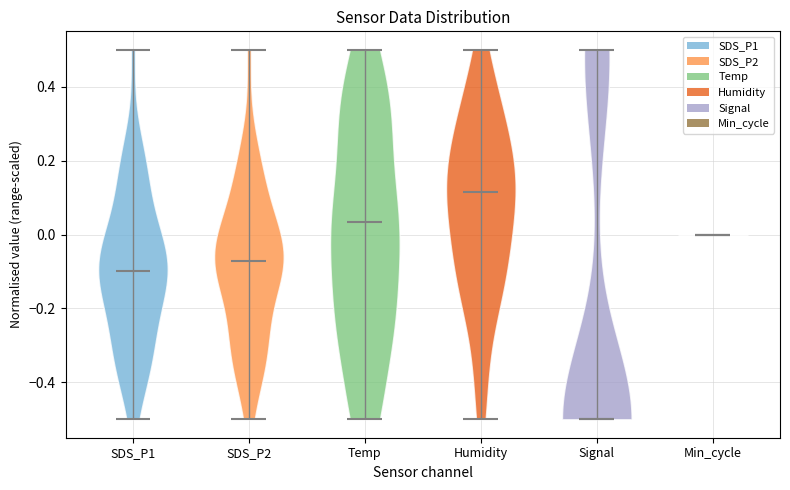

Where does the median line of the violin for Humidity sit on the y-axis? The values are not printed on the chart, so give them approximately, as read against the axis.

0.12